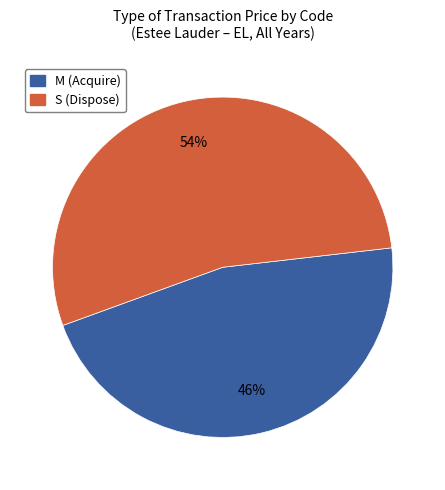

Count the number of slices in the pie.

2